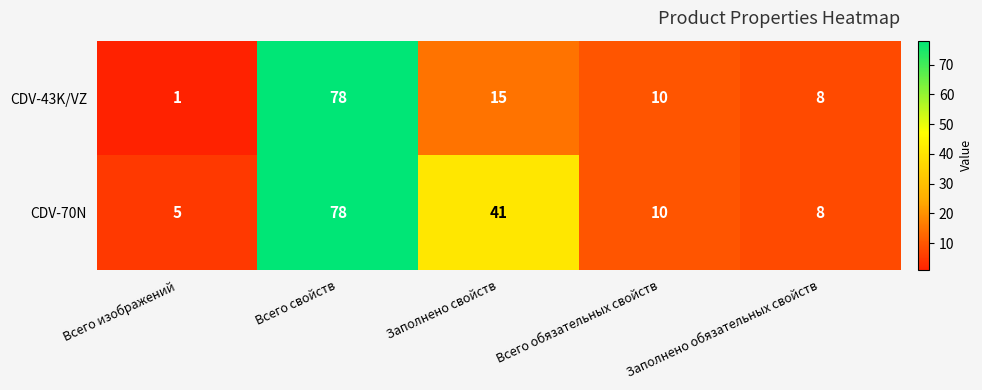

The value of CDV-43K/VZ at Заполнено обязательных свойств is 8. True or false?

True